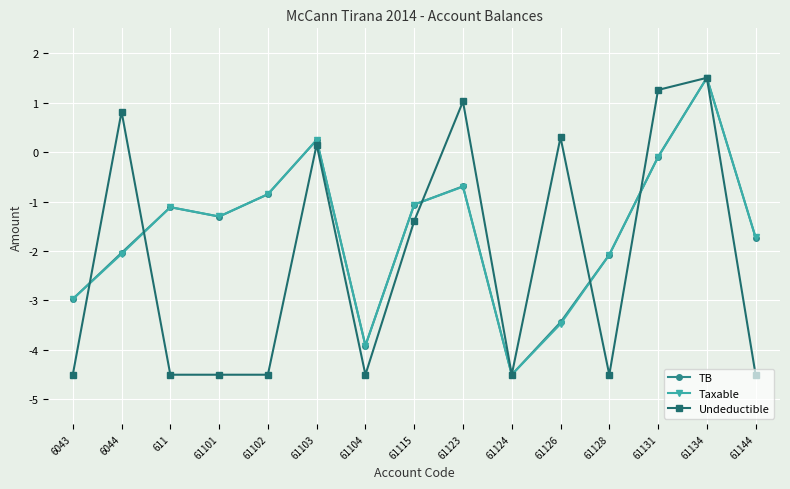

At which category is the sum across all series the highest?

61134